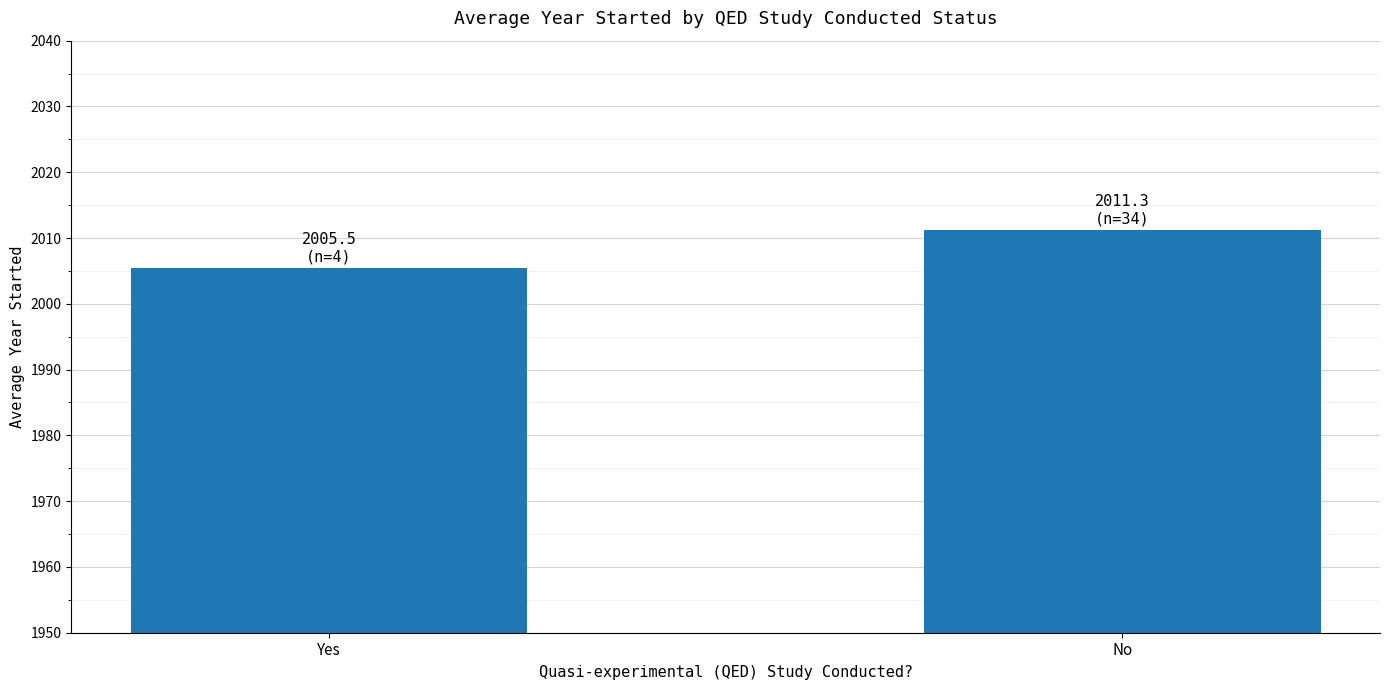

Does the chart contain stacked bars?

No